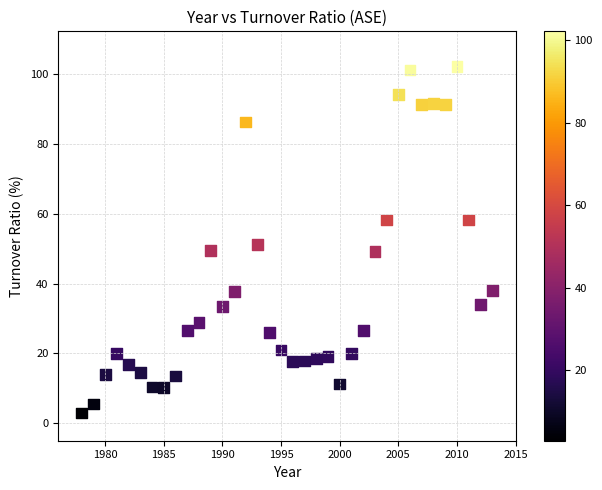

What is the range of Y values (max minus min)?

99.3